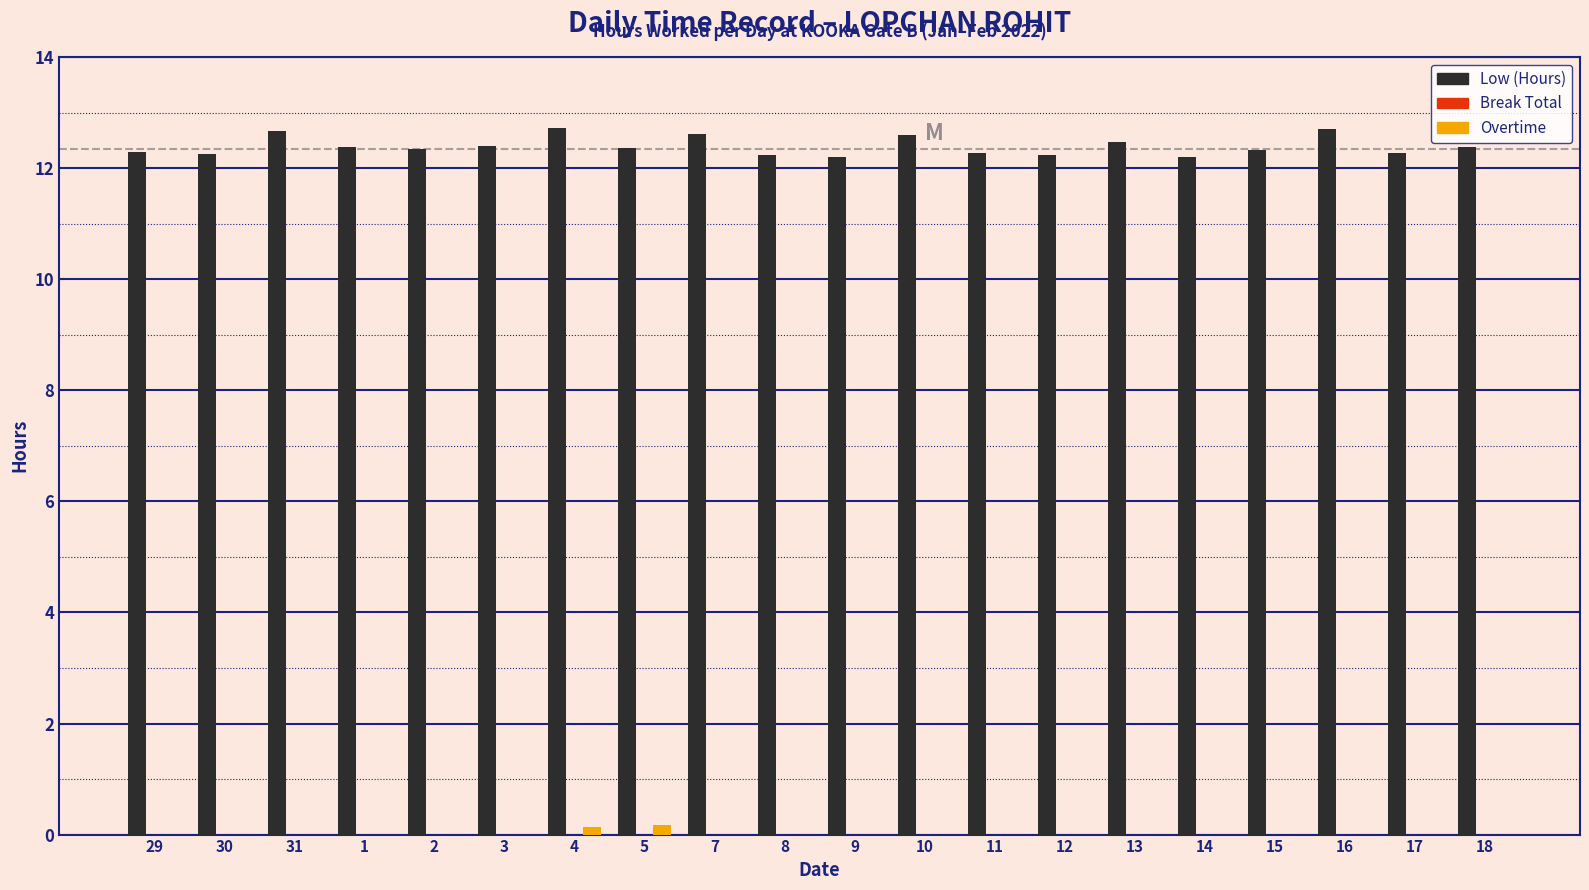

What is the sum of all Low (Hours) values?

247.9